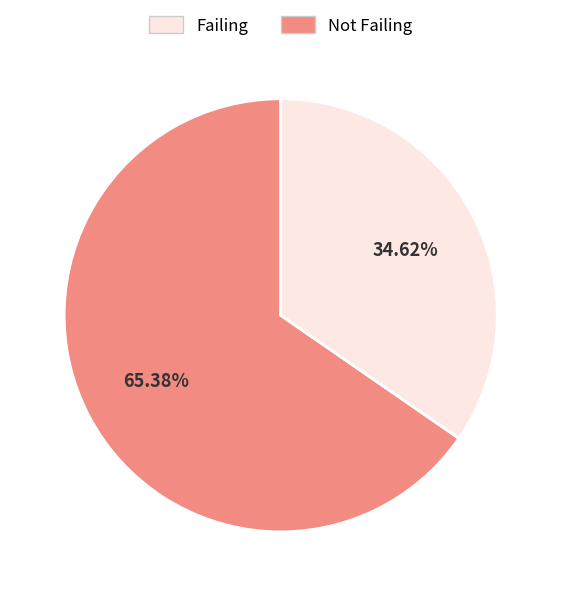

Count the number of slices in the pie.

2